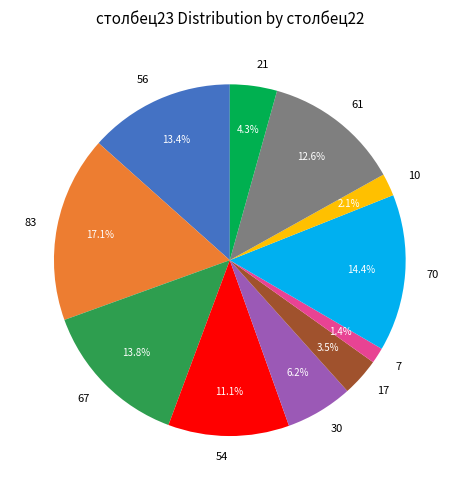

To the nearest percent, what is the difference between the largest and smallest slice percentages?

16%